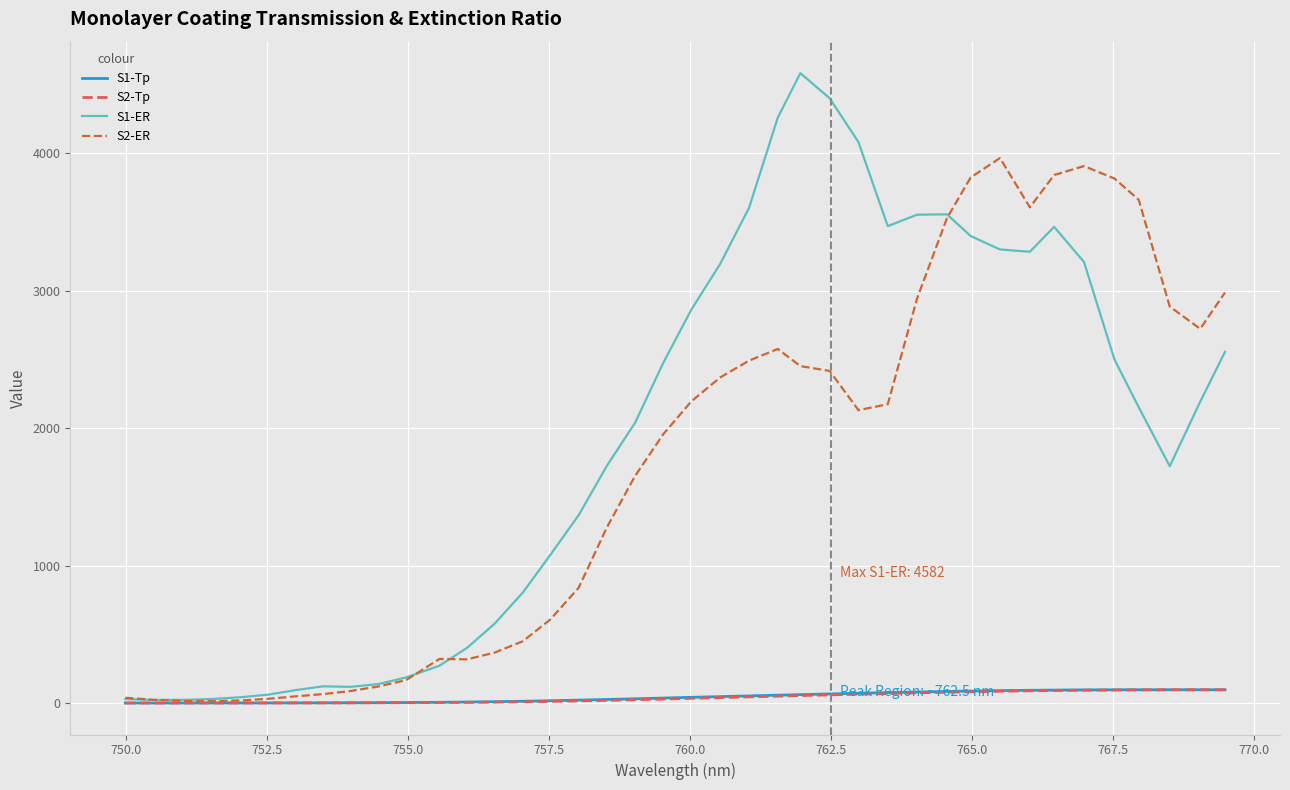

How many values in the S2-Tp series exceed 34?

20